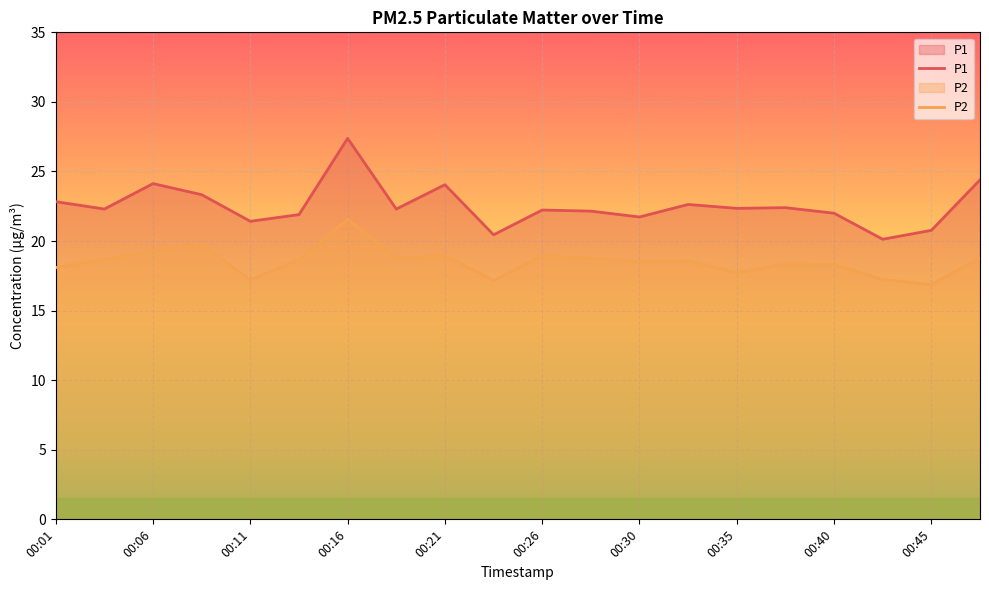

True or false: P1 and P2 intersect in this chart.

False